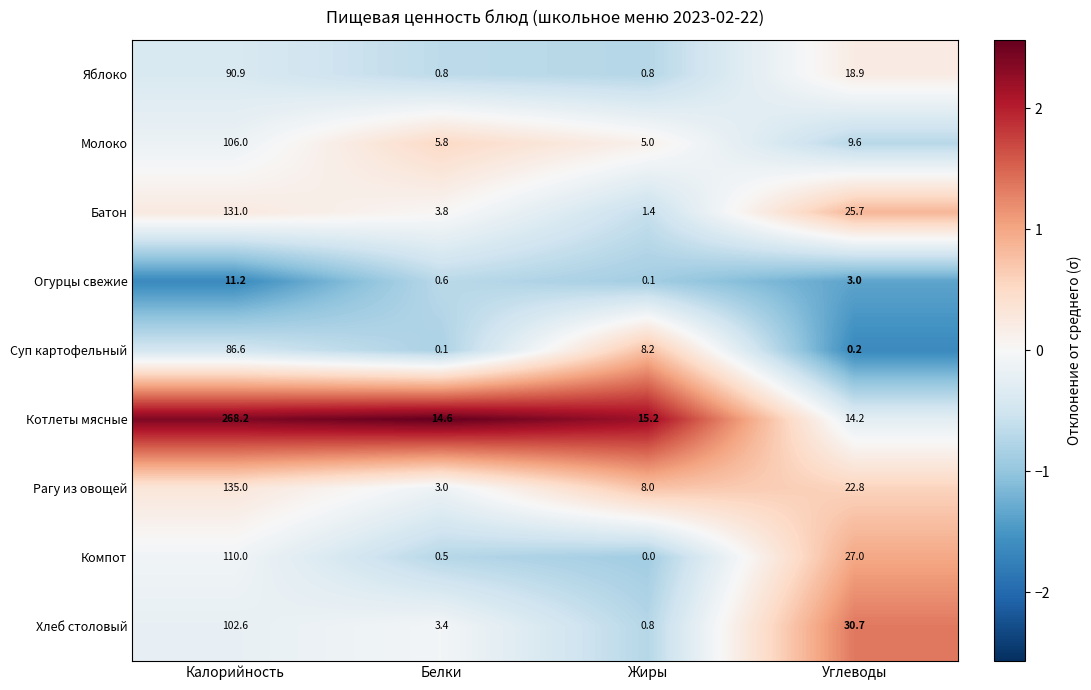

What is the difference between the highest and lowest values at Калорийность?

257.0